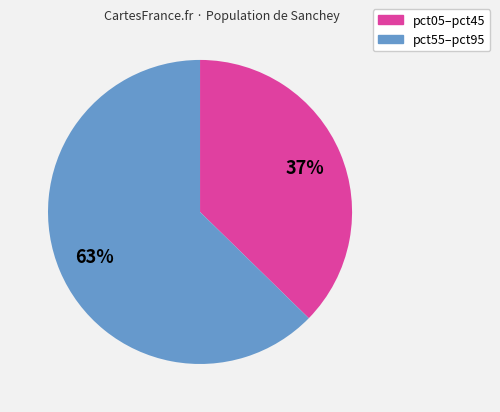

Is there any slice that represents more than half of the pie?

Yes